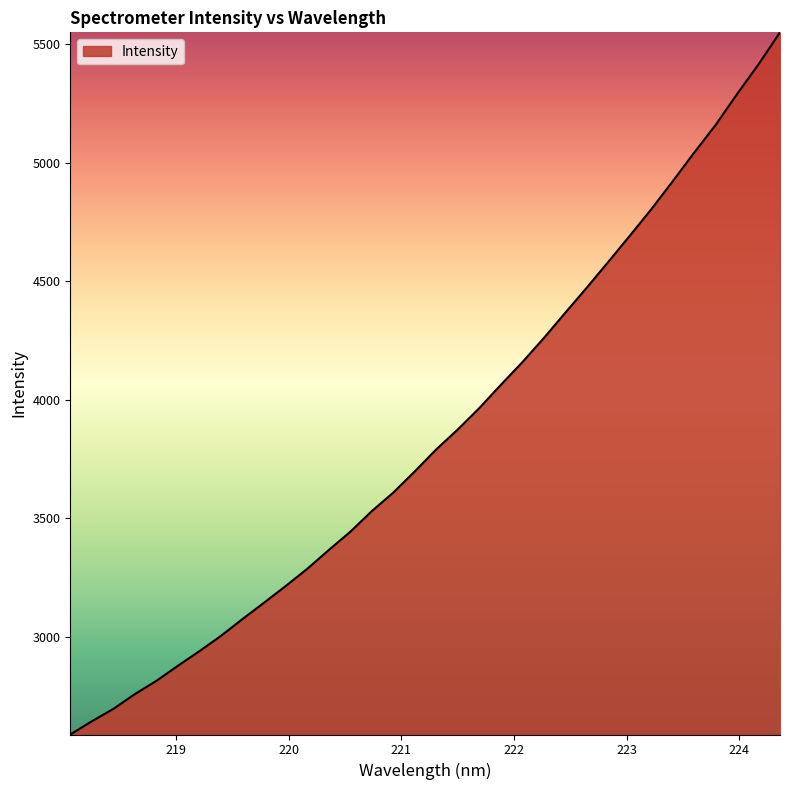

What is the difference between the maximum and minimum values?

2963.2